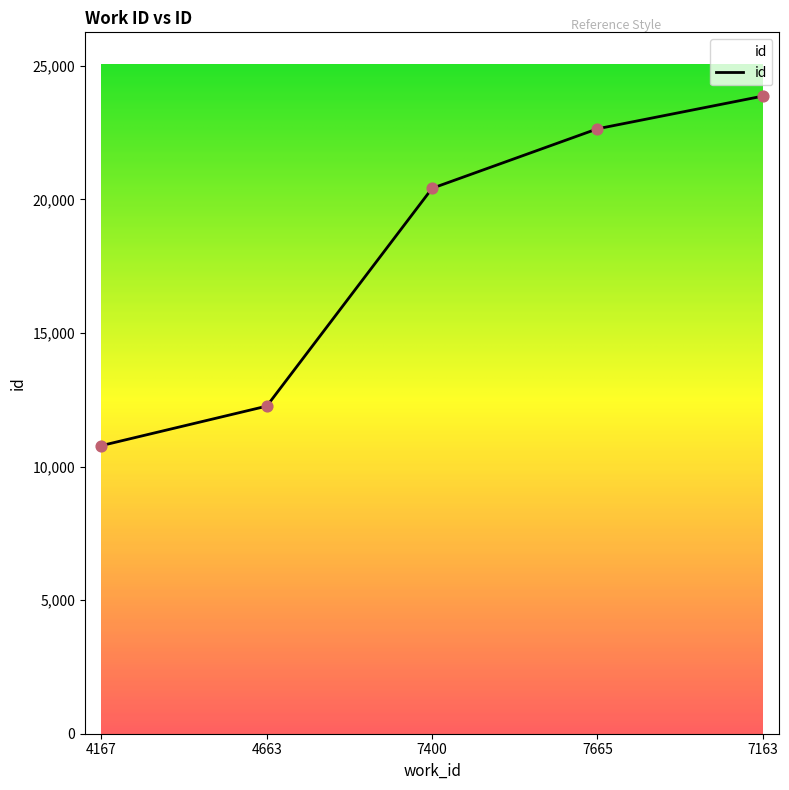

Approximately how many times larger is the value at 7163 compared to 7665?

1.1